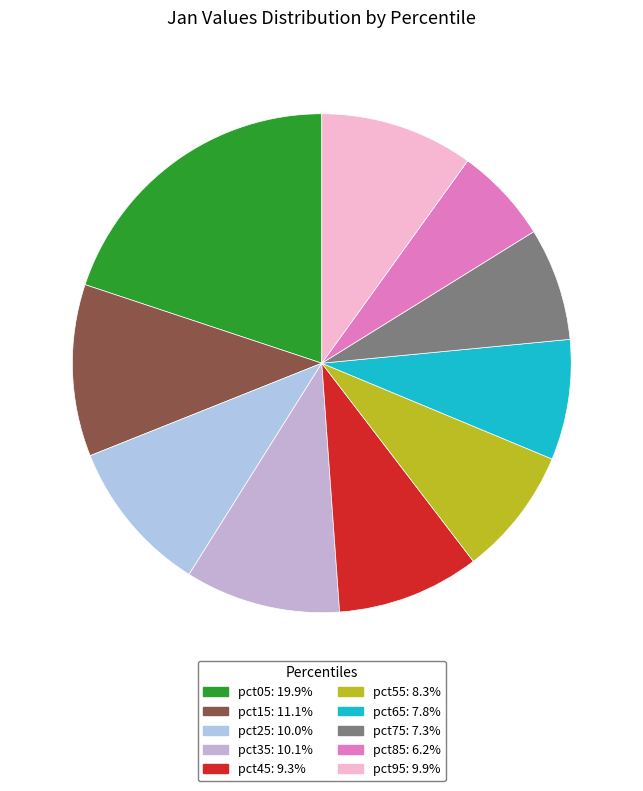

Which category has the biggest portion of the pie?

pct05